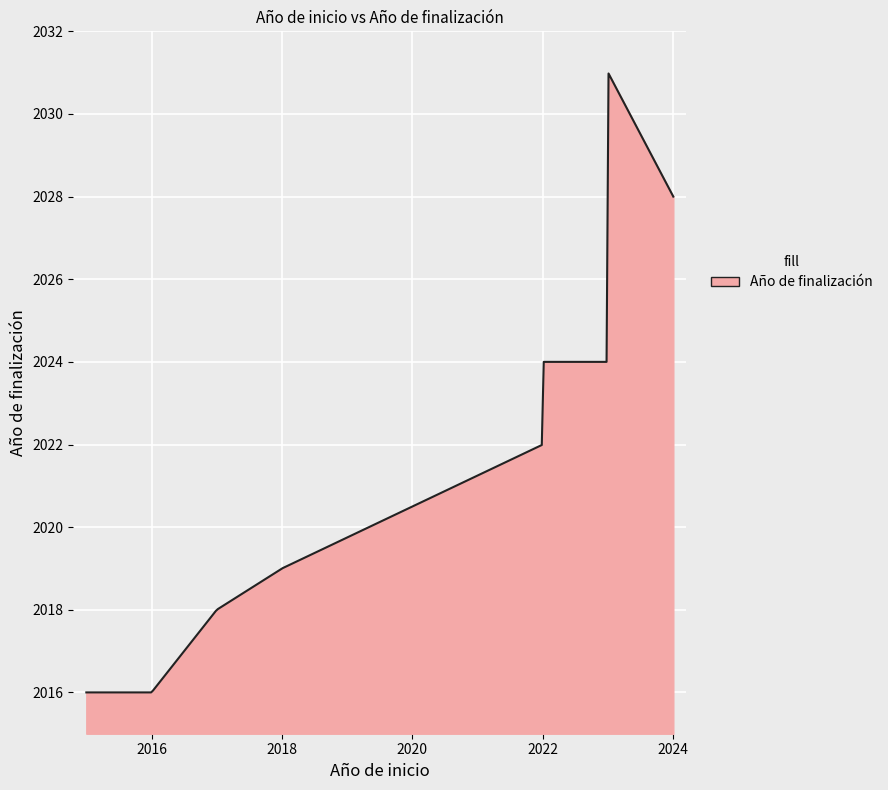

How many lines are shown in the chart?

1